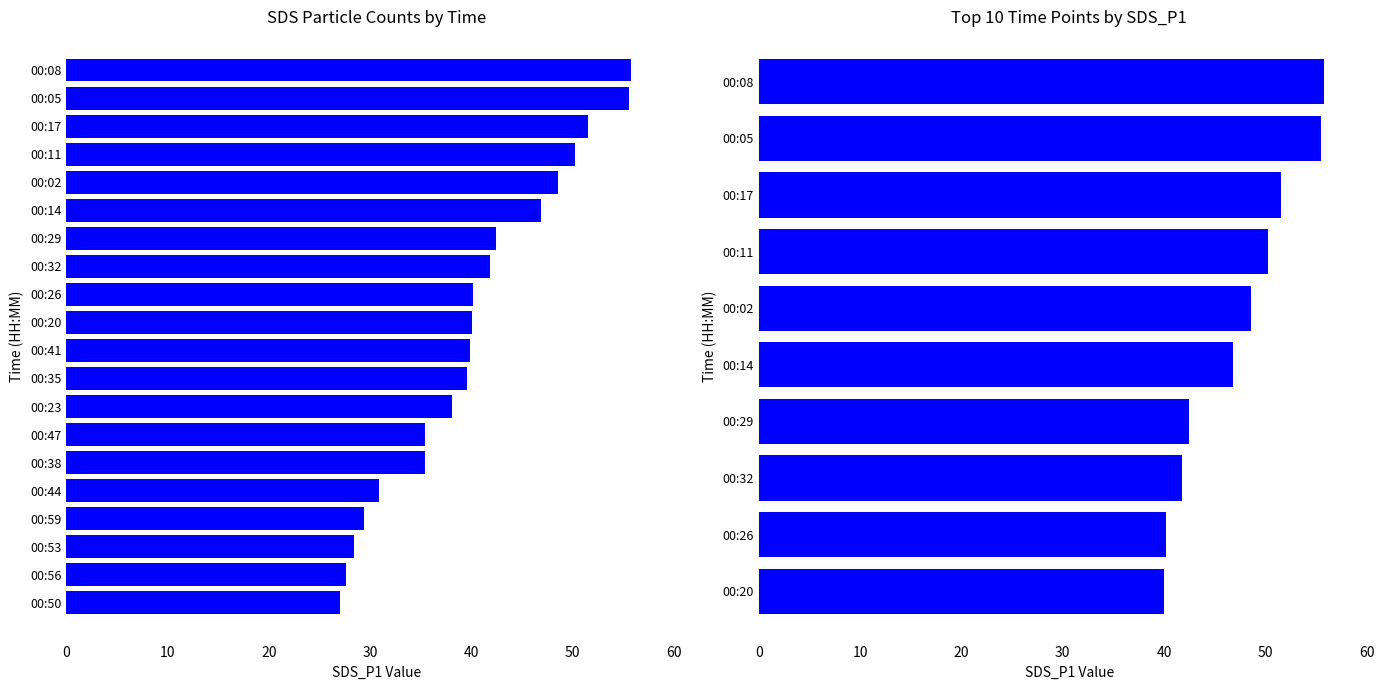

Read the value at 00:29.

42.5